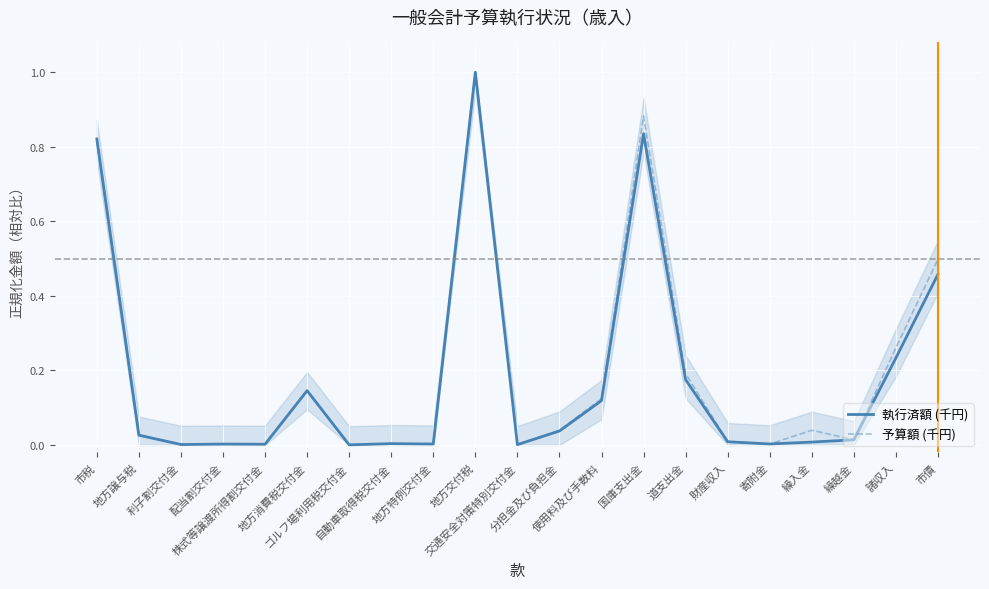

Reading left to right, list all the values displayed in this chart.

執行済額 (千円): 市税=0.8	地方譲与税=0.0	利子割交付金=0.0	配当割交付金=0.0	株式等譲渡所得割交付金=0.0	地方消費税交付金=0.1	ゴルフ場利用税交付金=0.0	自動車取得税交付金=0.0	地方特例交付金=0.0	地方交付税=1.0	交通安全対策特別交付金=0.0	分担金及び負担金=0.0	使用料及び手数料=0.1	国庫支出金=0.8	道支出金=0.2	財産収入=0.0	寄附金=0.0	繰入金=0.0	繰越金=0.0	諸収入=0.2	市債=0.5
予算額 (千円): 市税=0.8	地方譲与税=0.0	利子割交付金=0.0	配当割交付金=0.0	株式等譲渡所得割交付金=0.0	地方消費税交付金=0.1	ゴルフ場利用税交付金=0.0	自動車取得税交付金=0.0	地方特例交付金=0.0	地方交付税=1.0	交通安全対策特別交付金=0.0	分担金及び負担金=0.0	使用料及び手数料=0.1	国庫支出金=0.9	道支出金=0.2	財産収入=0.0	寄附金=0.0	繰入金=0.0	繰越金=0.0	諸収入=0.3	市債=0.5